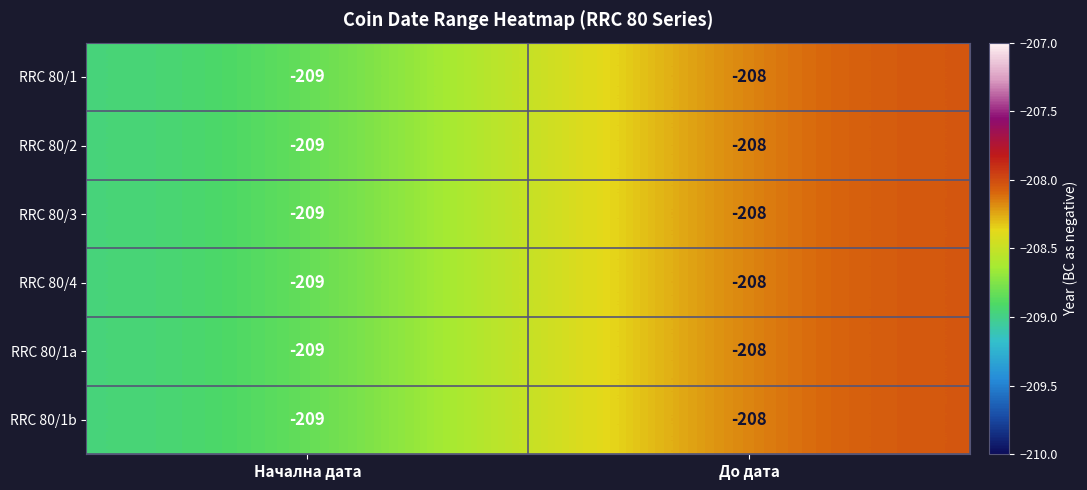

At which category is the sum across all series the highest?

До дата